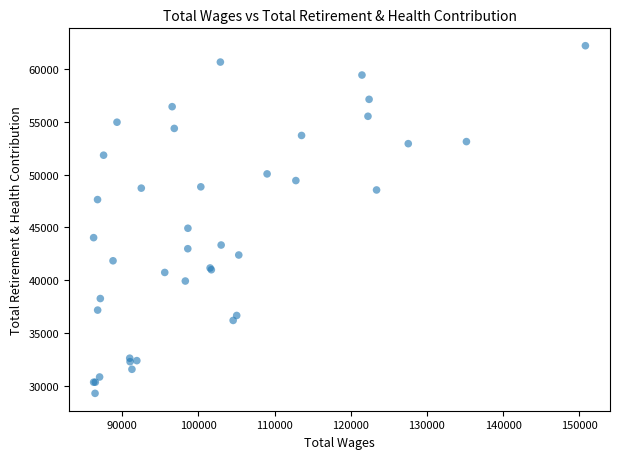

What Y value in the scatter plot is closest to 45741?

44915